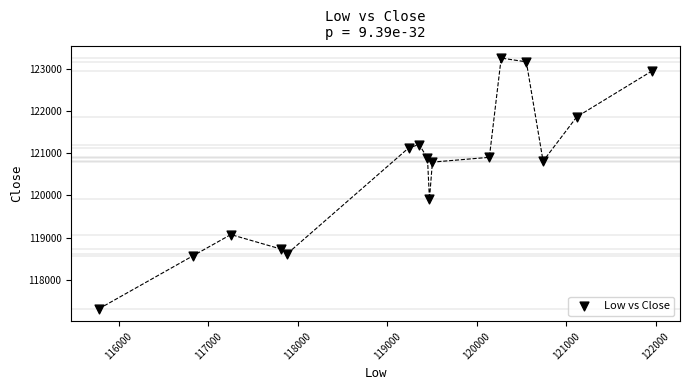

What is the range of Y values (max minus min)?

5939